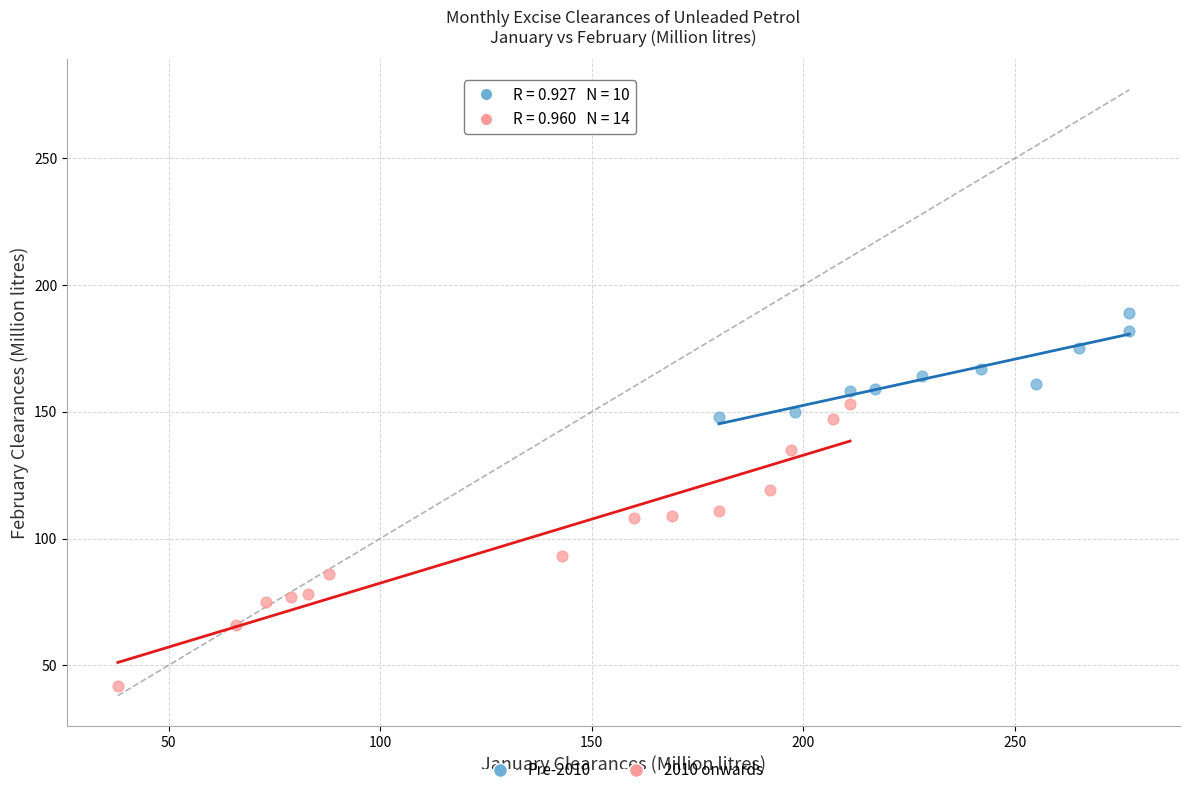

Which series contains the highest Y value?

Pre-2010